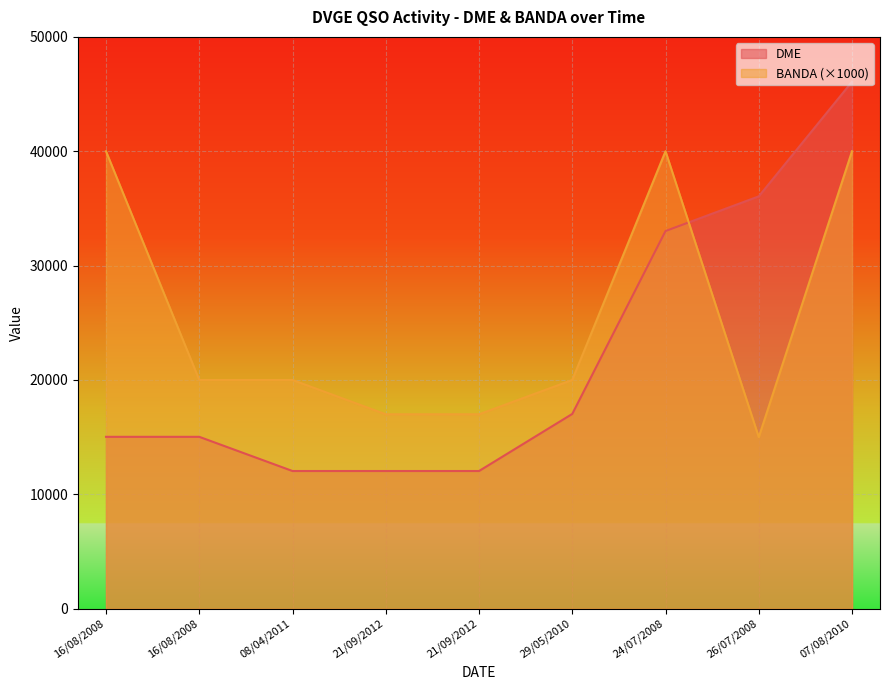

At which category does BANDA reach its first local valley?

26/07/2008